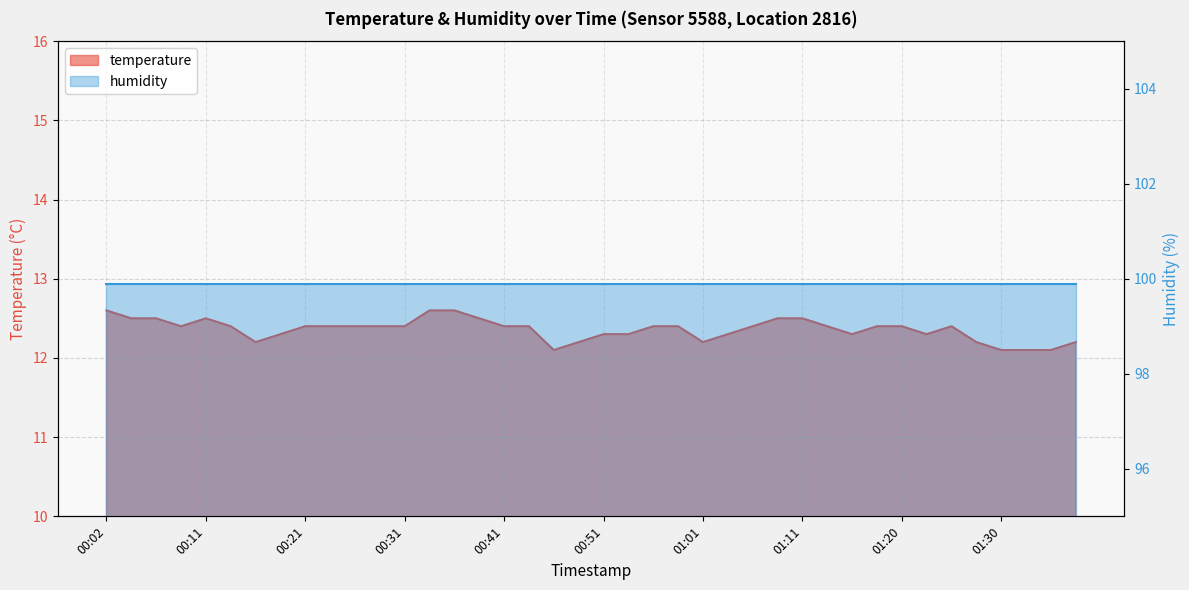

The value at 01:01 is 21.7. True or false?

False